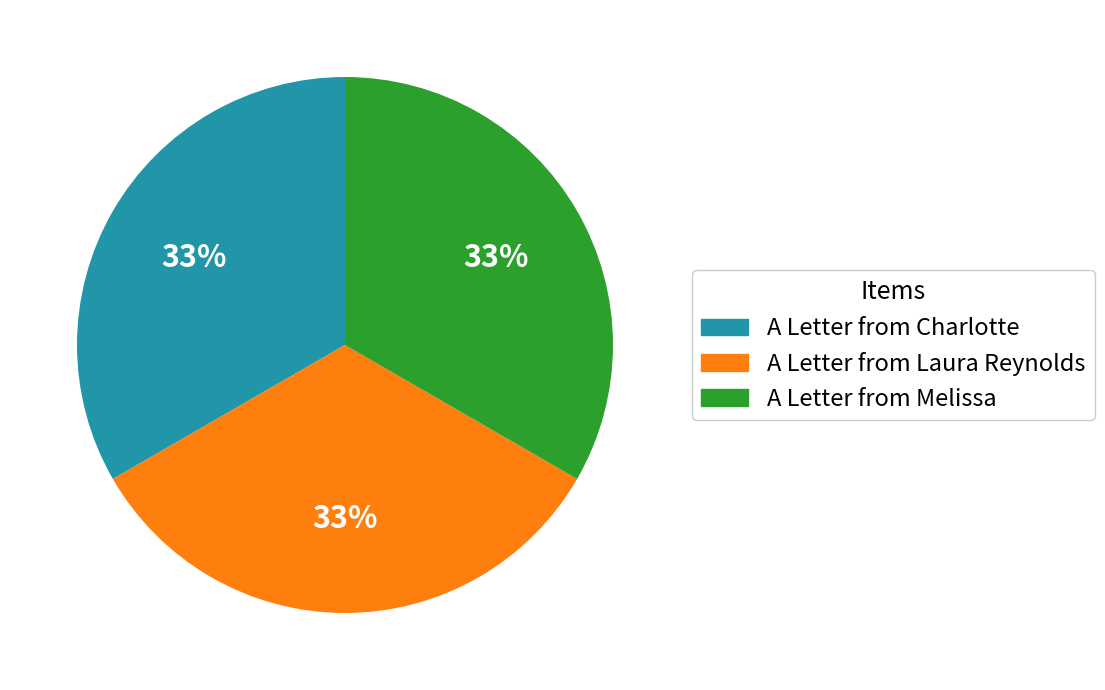

To the nearest percent, what is the average slice percentage?

33%